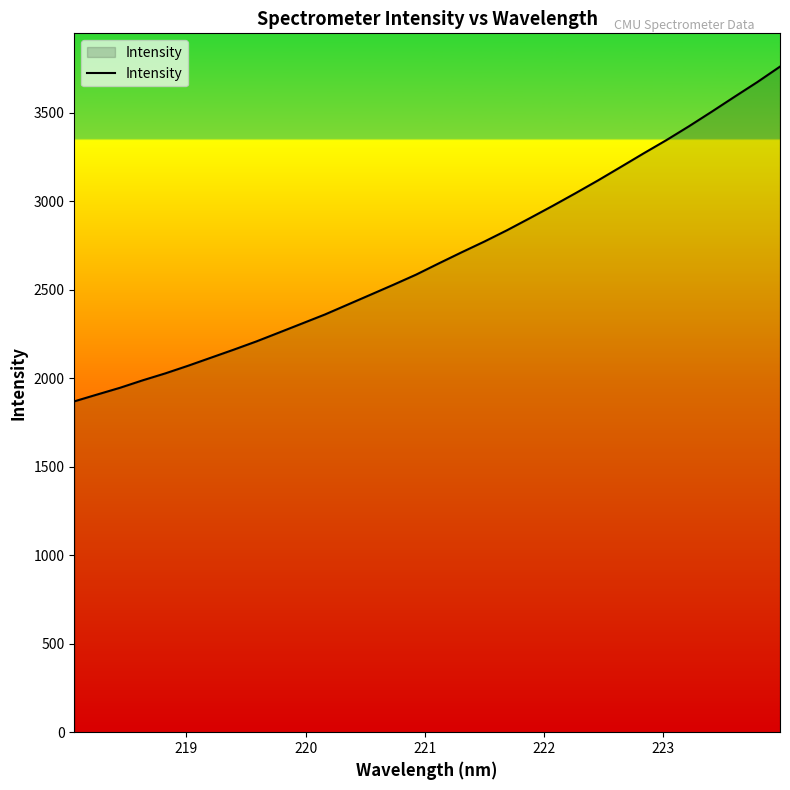

What is the greatest value displayed?

3760.7